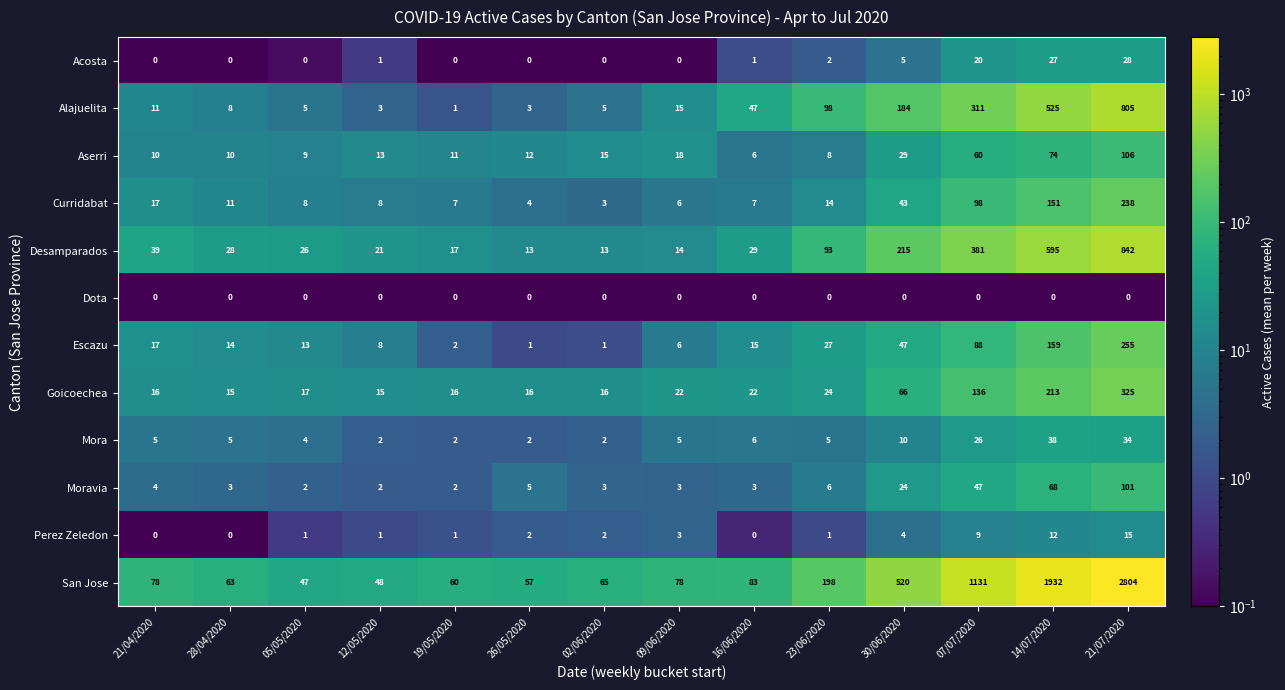

What is the sum of all Goicoechea values?

919